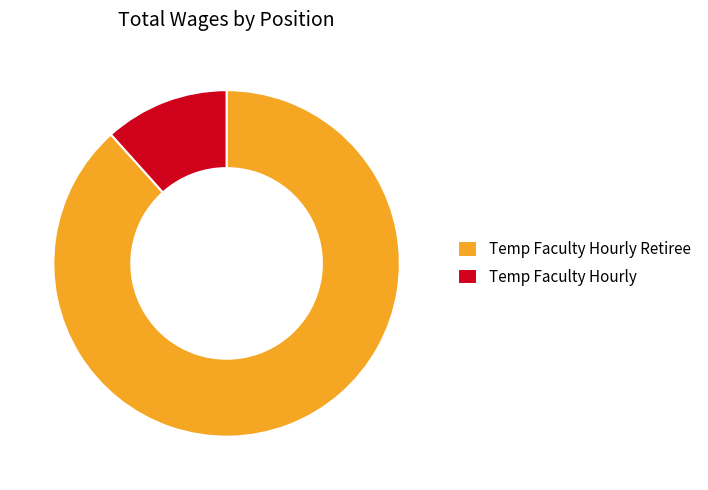

True or false: Temp Faculty Hourly accounts for 12% of the total.

True